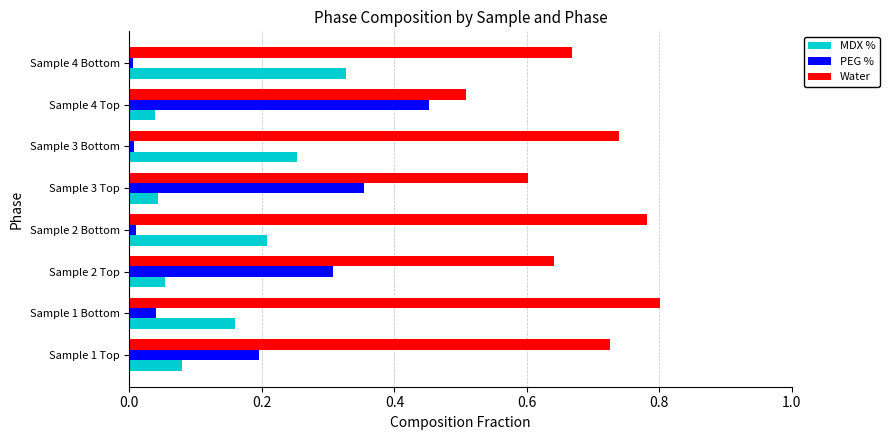

Which series has the largest range (max minus min)?

PEG %